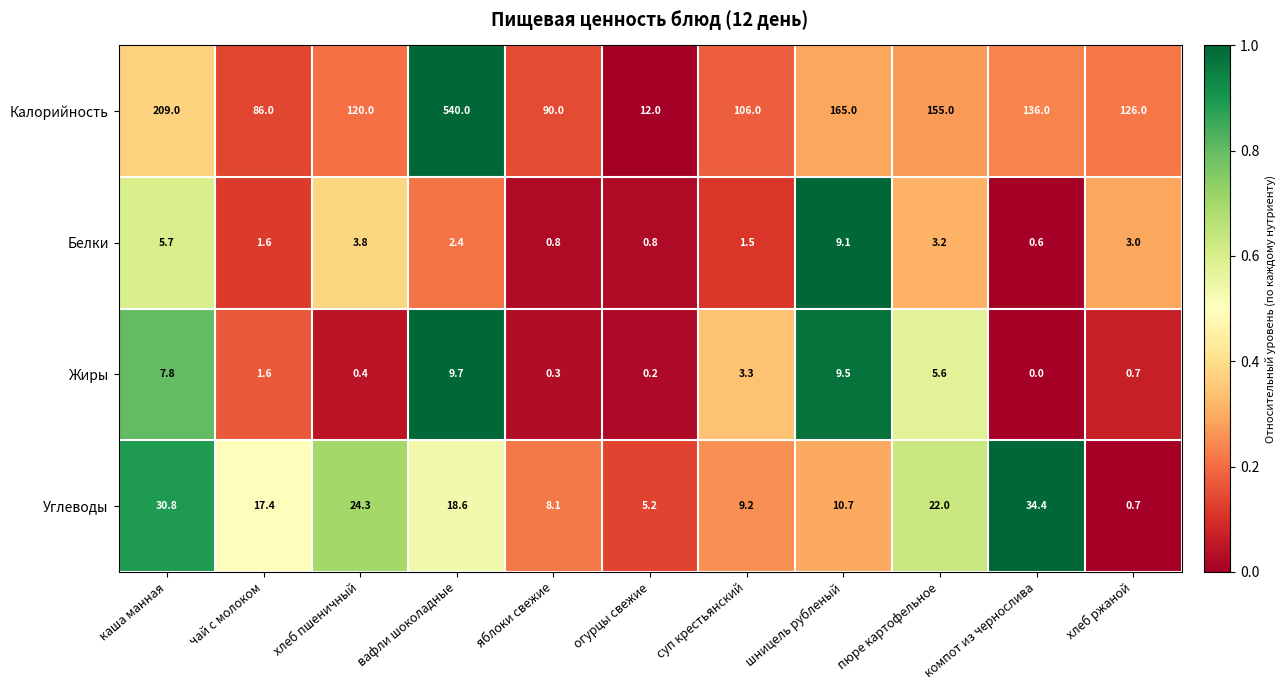

At which category is the sum across all series the highest?

вафли шоколадные